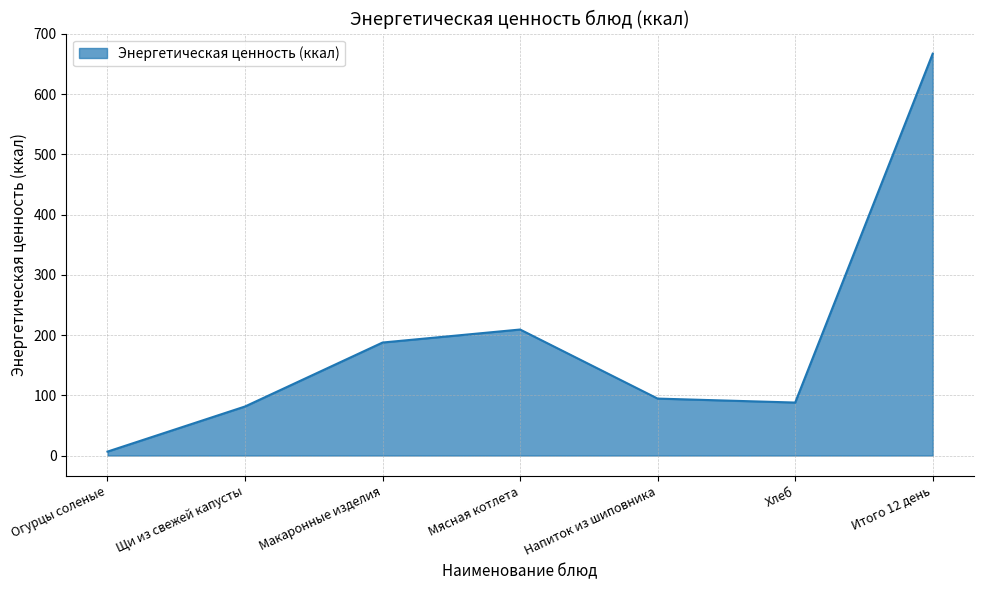

Count the number of values greater than 94.

4